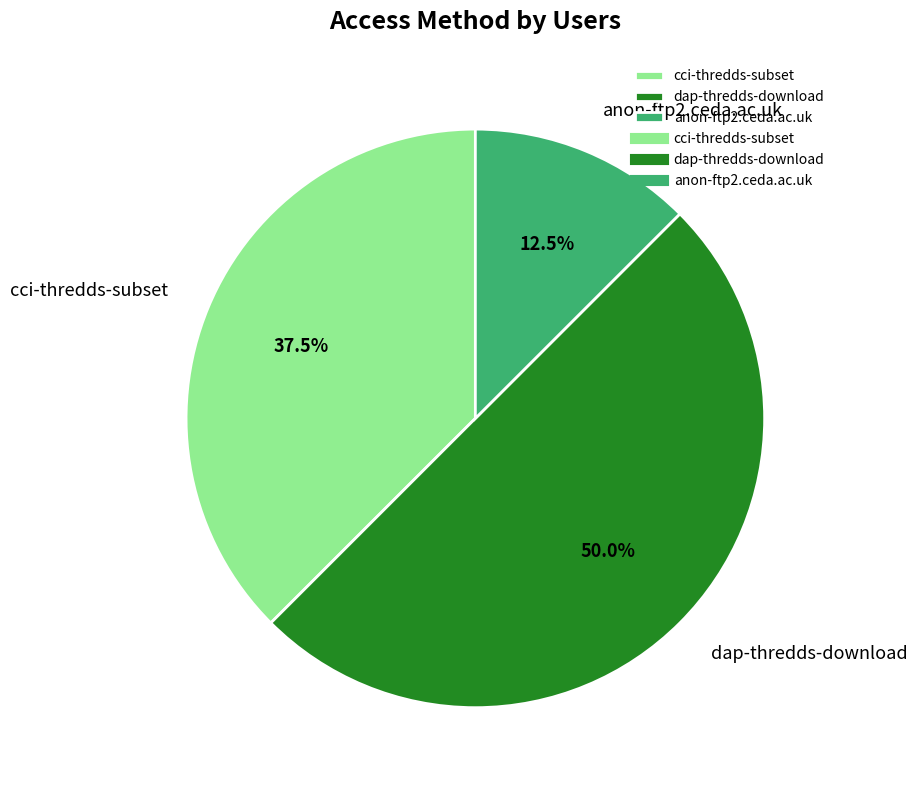

How many segments does this pie chart have?

3